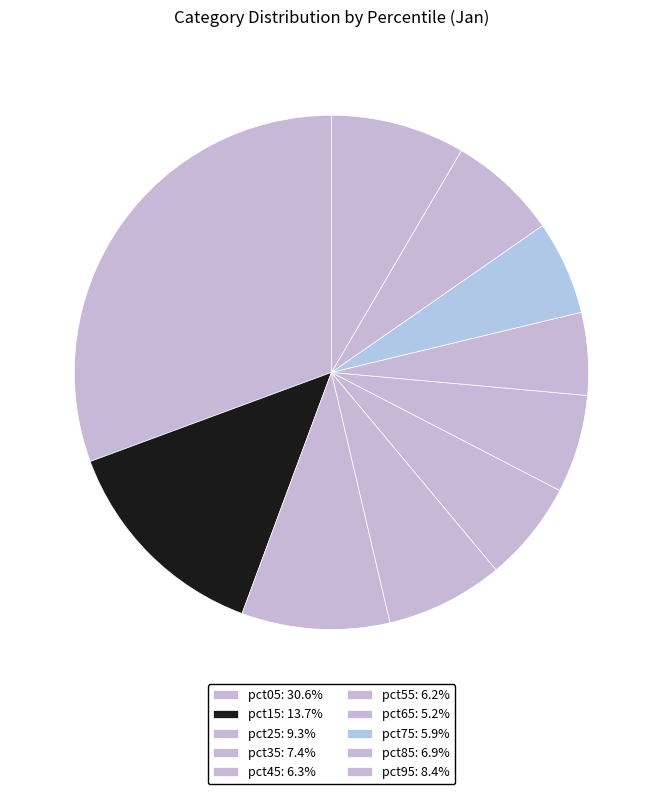

What is the largest slice in the pie chart?

pct05